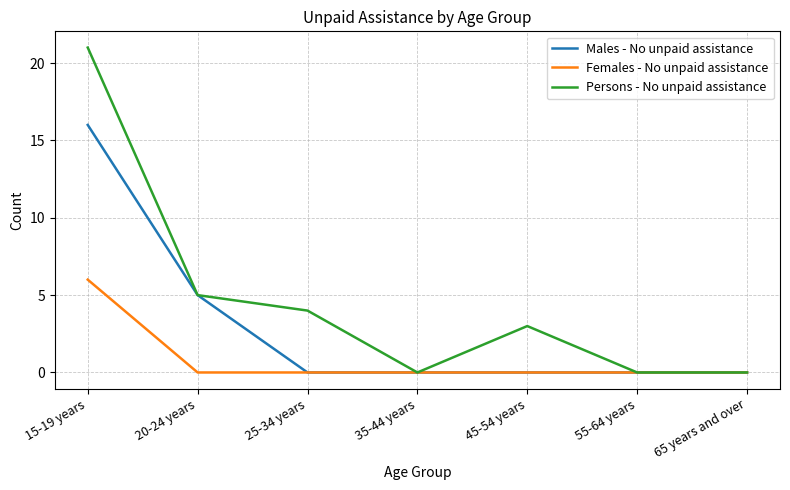

What is the maximum value for Females - No unpaid assistance?

6